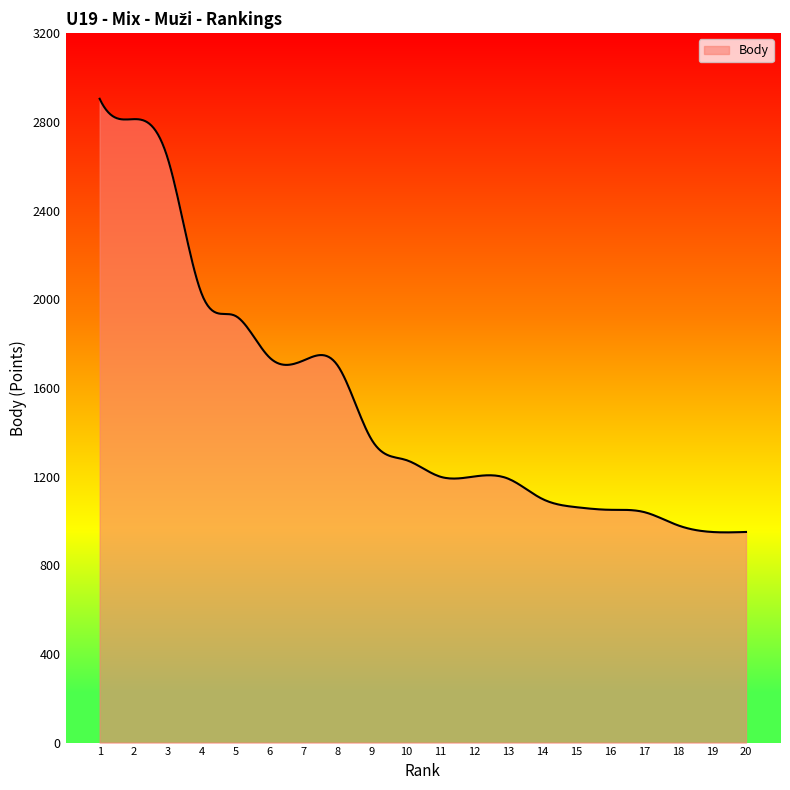

What is the greatest value displayed?

2904.0